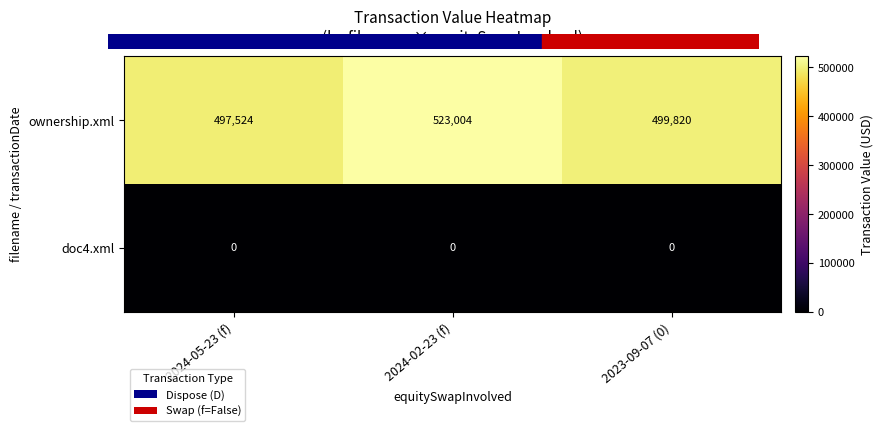

Reading left to right, transcribe all the data shown in this chart.

ownership.xml: 497524	523004	499820
doc4.xml: 0	0	0